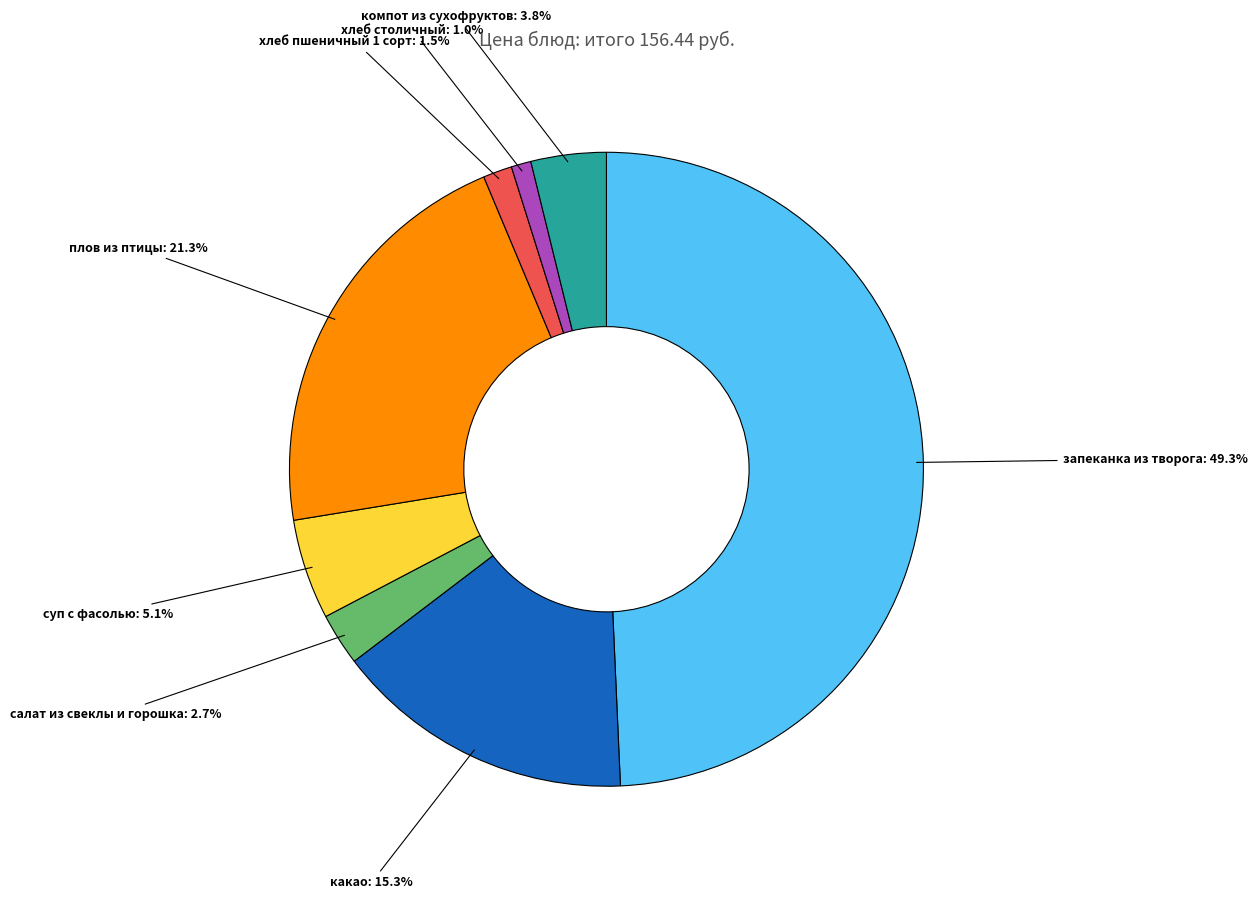

How many segments does this pie chart have?

8